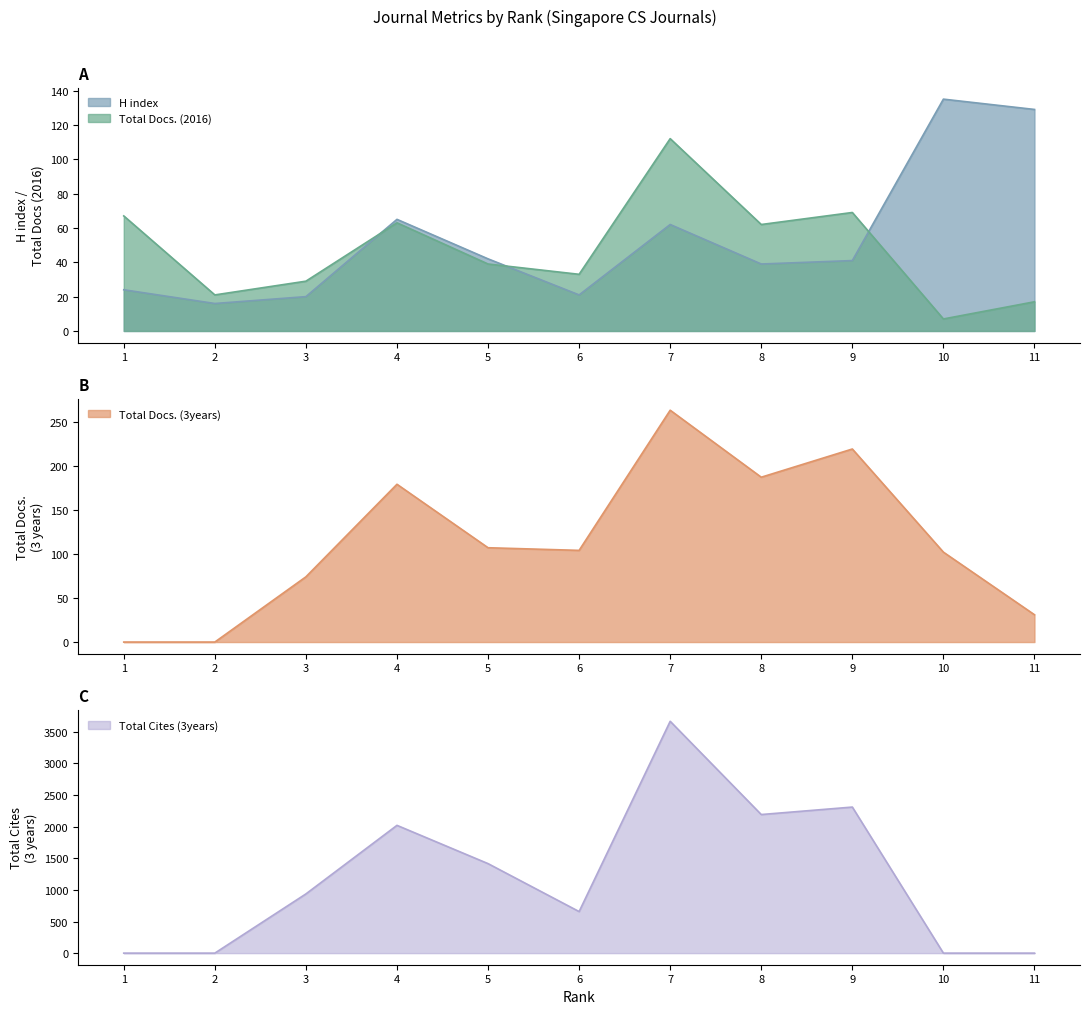

At which label does Total Cites (3years) reach its minimum?

1